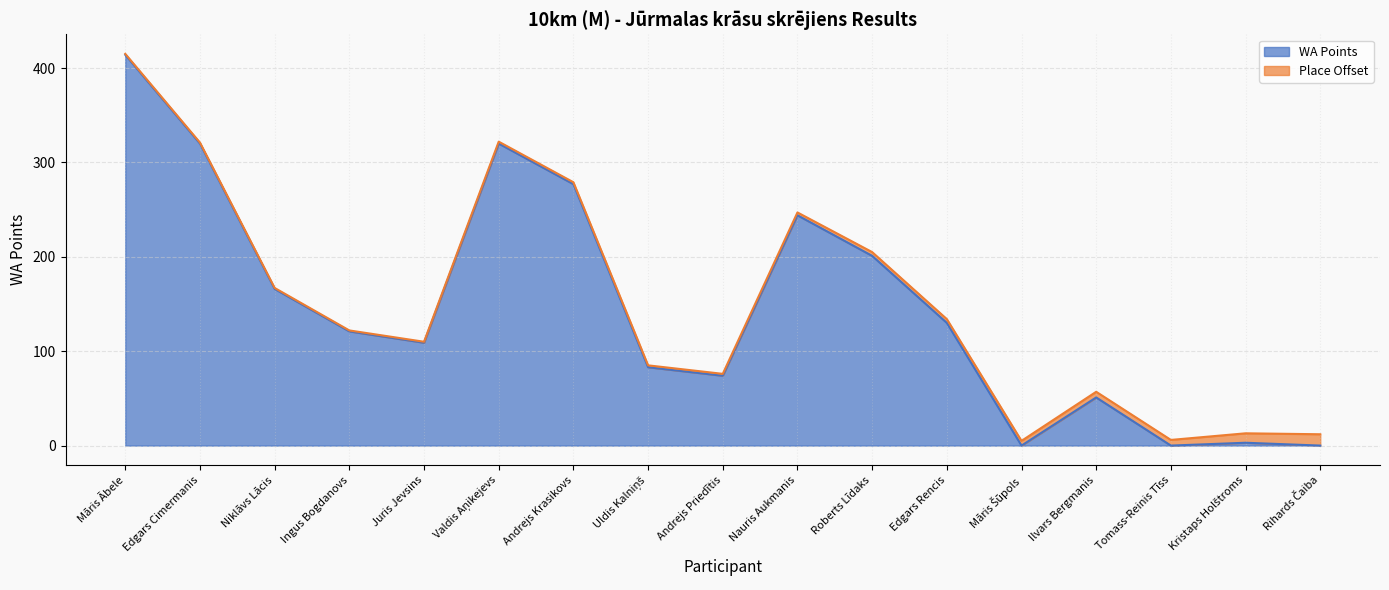

What is the label of the 5th point from the right?

Māris Šūpols